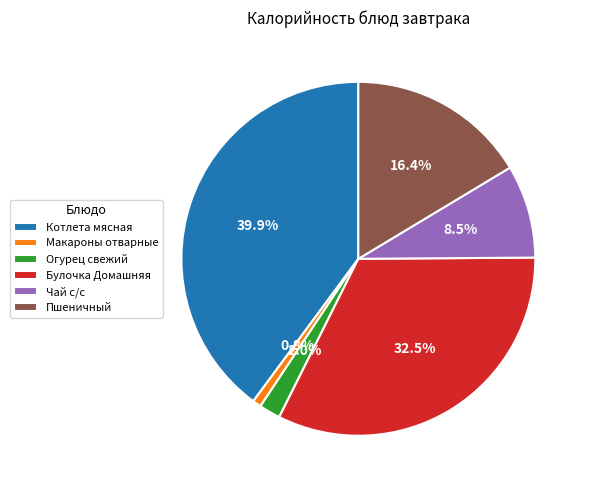

To the nearest percent, what is the average slice percentage?

17%